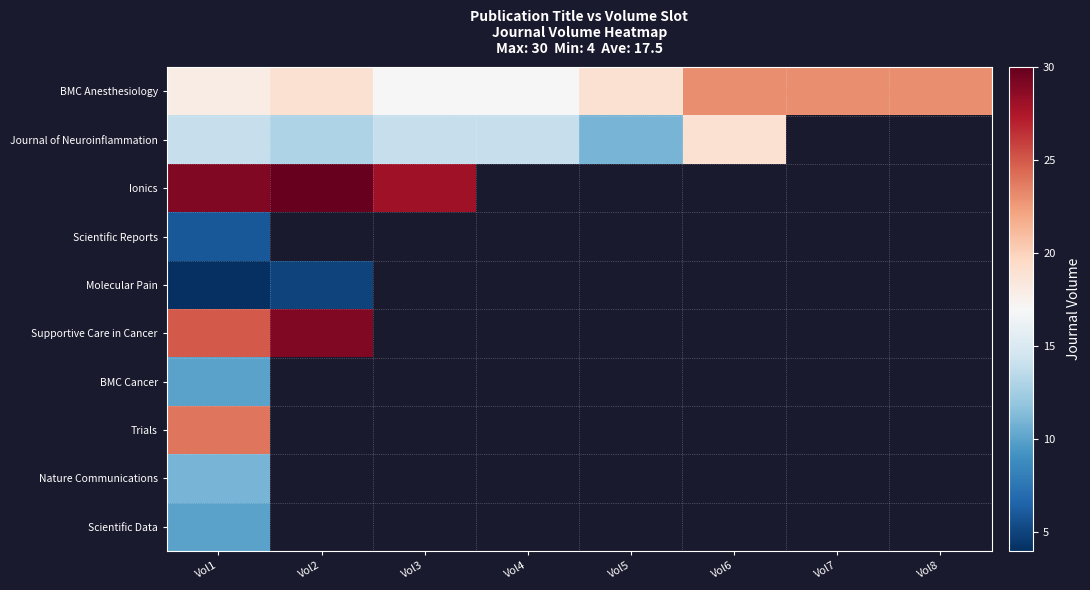

What is the greatest value displayed?

30.0